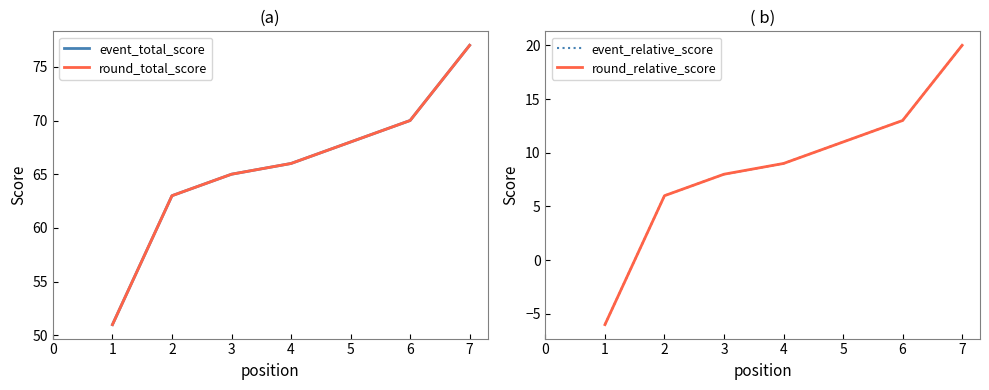

Reading left to right, transcribe all the data shown in this chart.

event_total_score: 51	63	65	66	68	70	77
round_total_score: 51	63	65	66	68	70	77
event_relative_score: -6	6	8	9	11	13	20
round_relative_score: -6	6	8	9	11	13	20